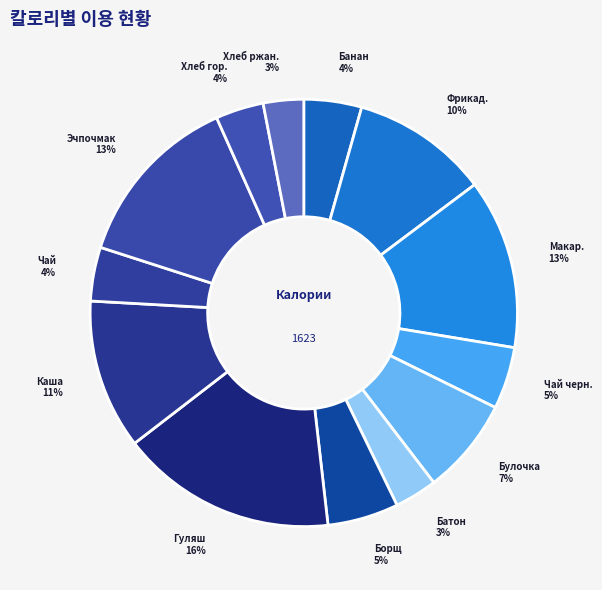

Between Борщ and Гуляш, which is larger?

Гуляш